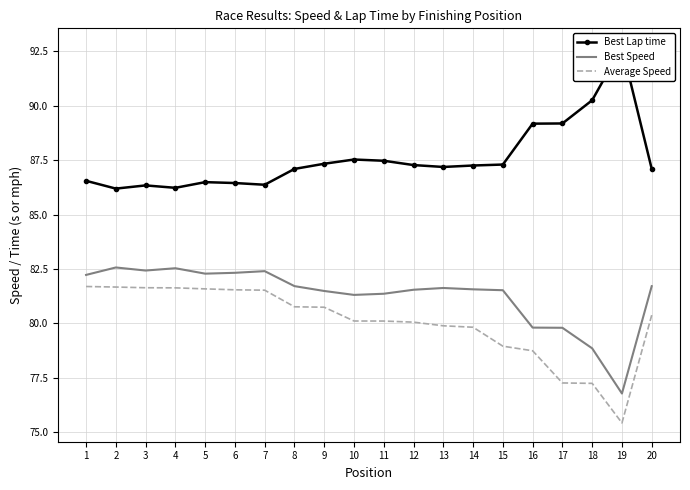

What is the average value of the Average Speed series?

80.0